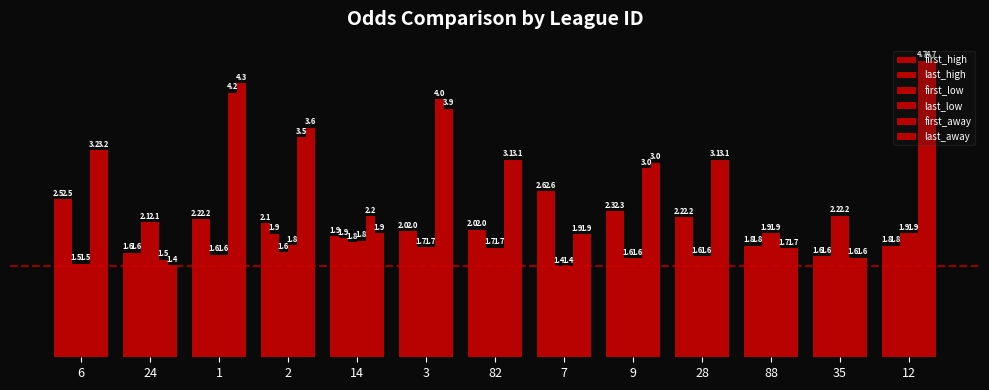

How many groups of bars are there?

13